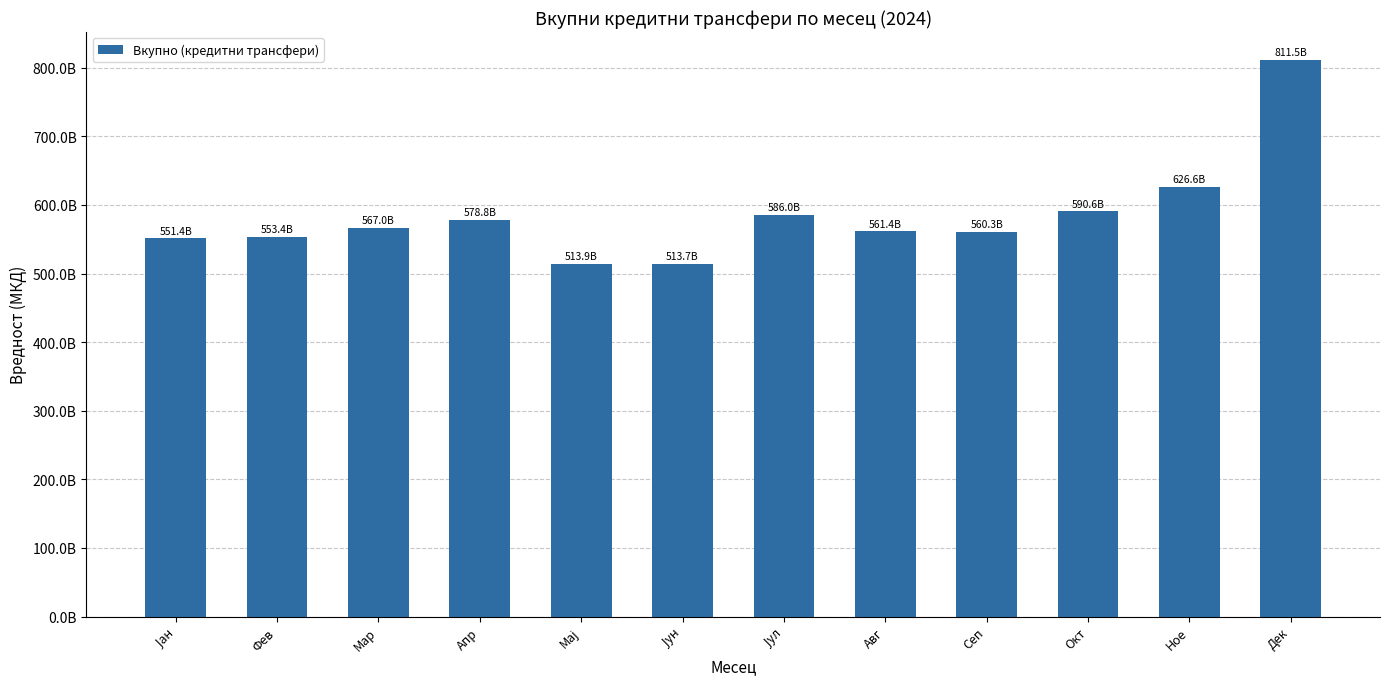

What is the value of the 11th bar from the left?

626566768184.9